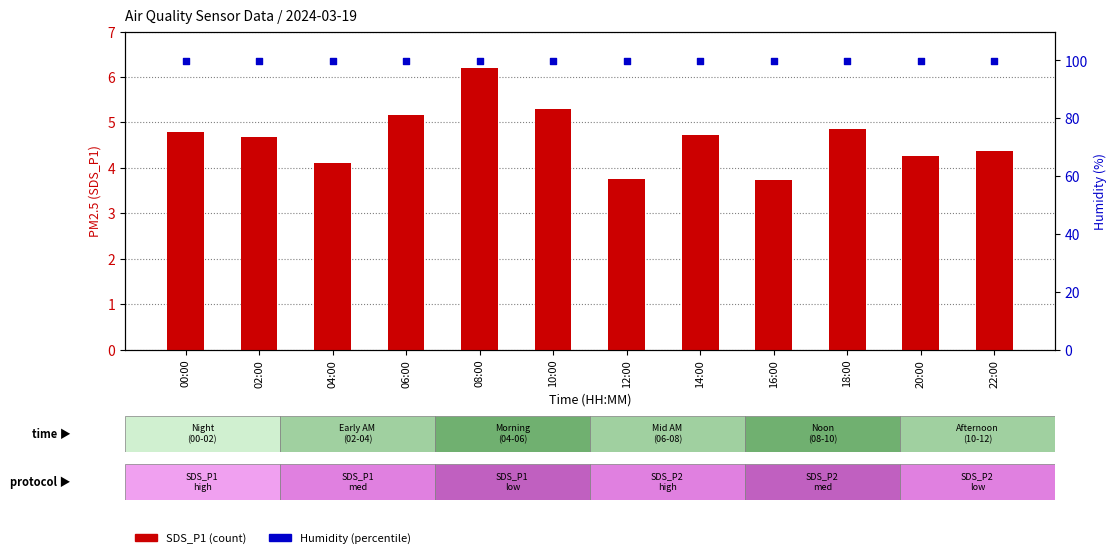

What is the total value across all series at 14:00?

104.6